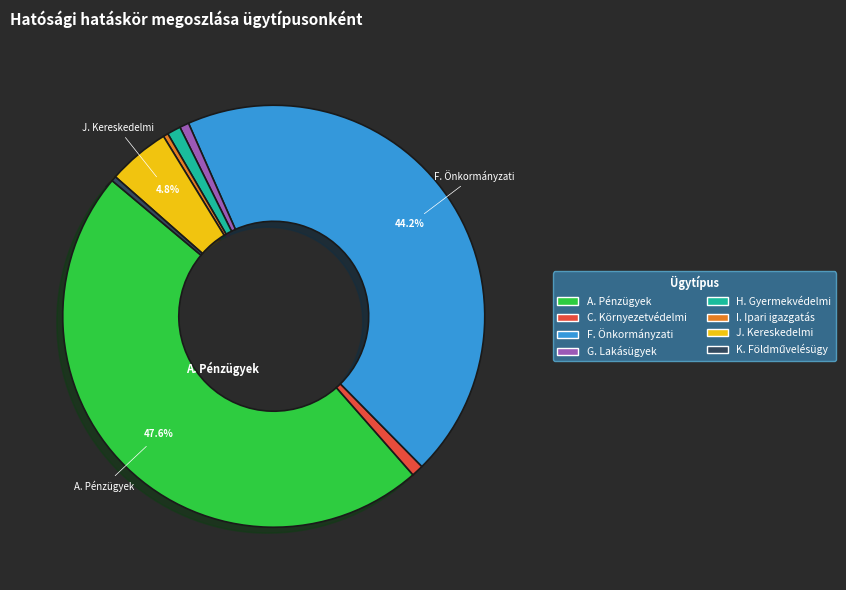

What percentage is the C. Környezetvédelmi slice, to the nearest percent?

1%